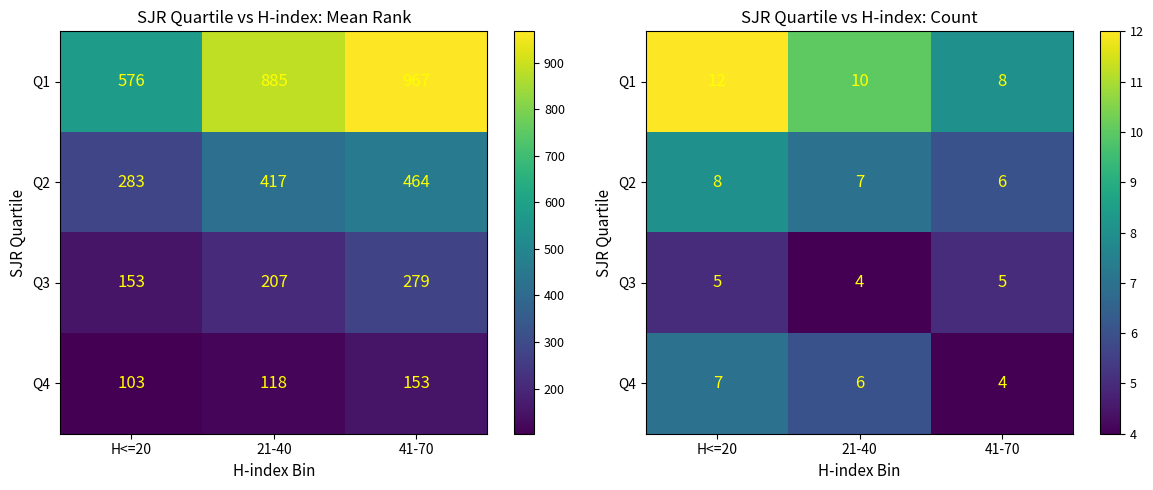

What is the minimum value for Q2?

6